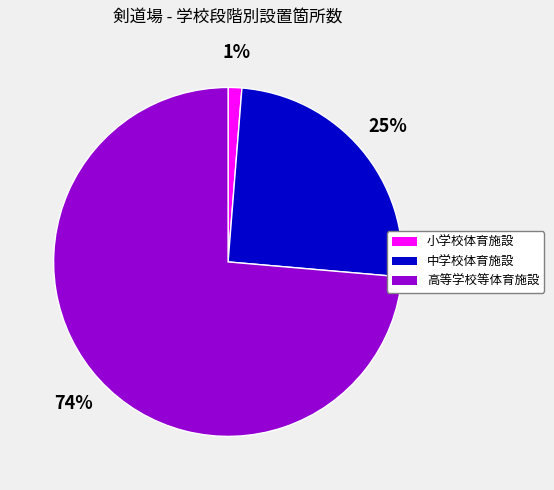

To the nearest percent, what is the difference between the 小学校体育施設 and 中学校体育施設 slice percentages?

24%